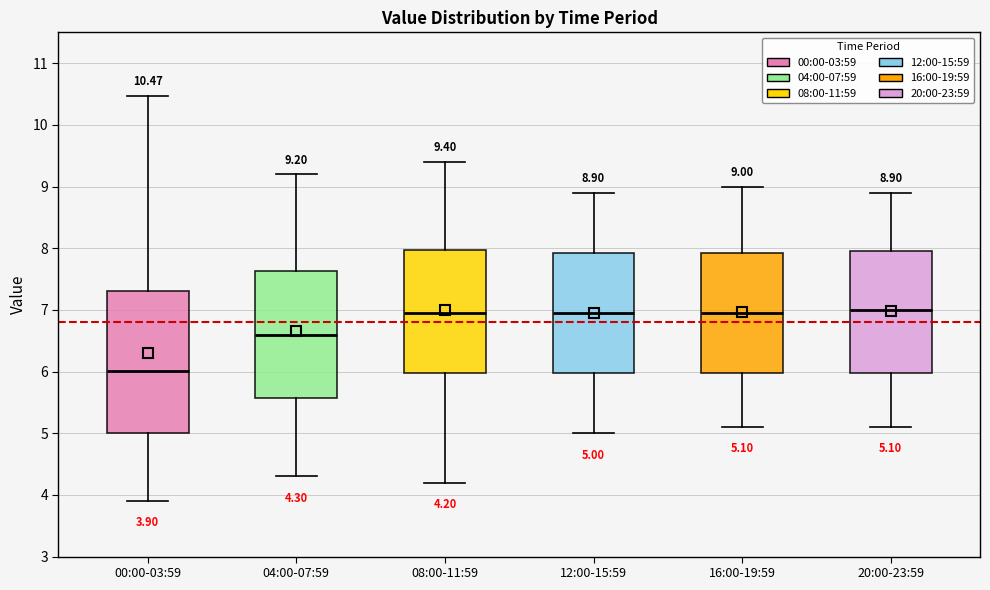

Comparing the boxes themselves (not the whiskers), which one is the tallest?

00:00-03:59